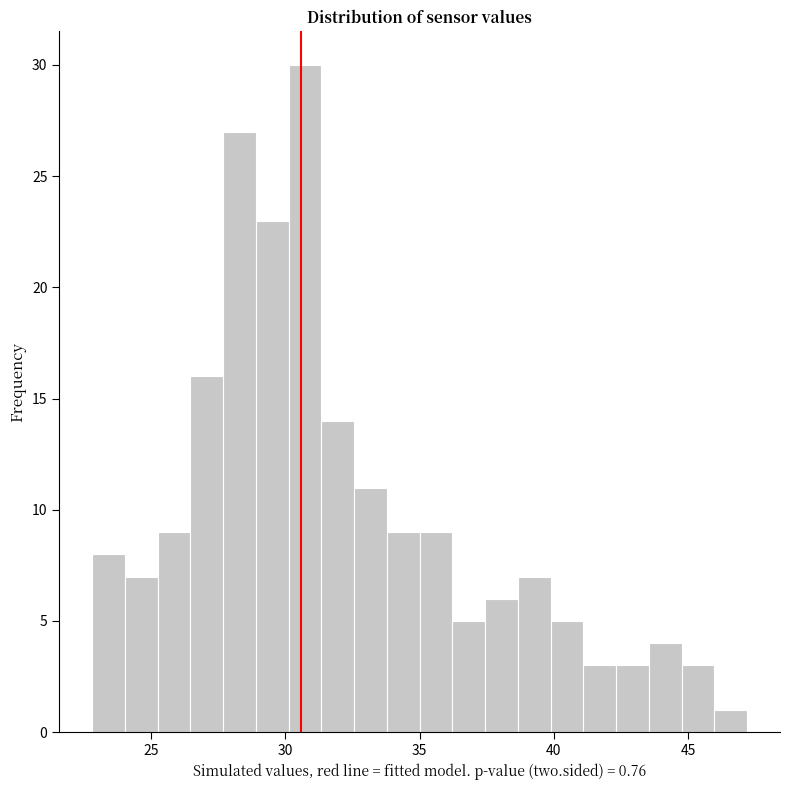

Read against the x-axis, roughly where is the centre of the tallest bar?

30.5